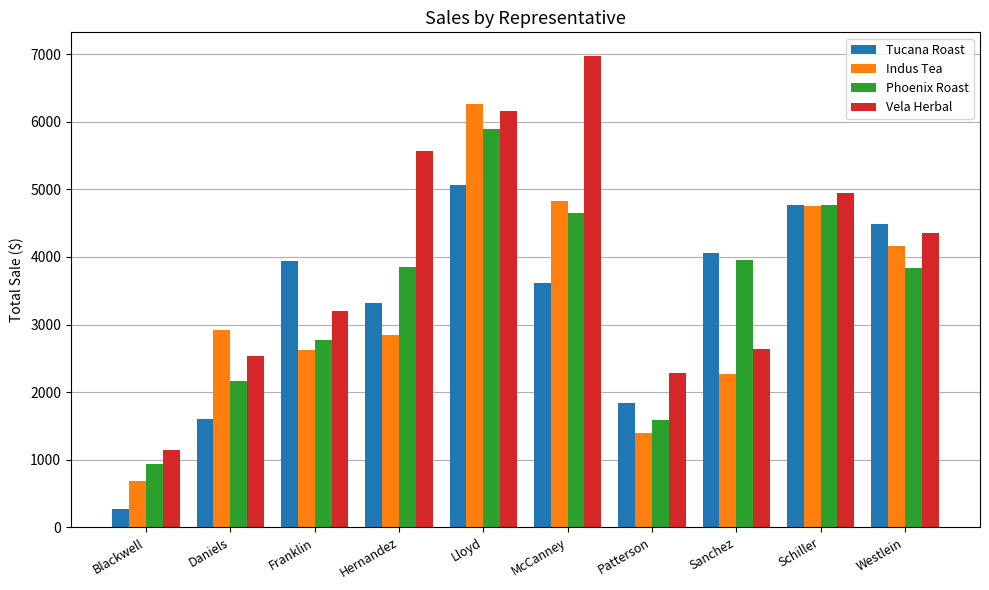

What position from the left is Schiller?

9